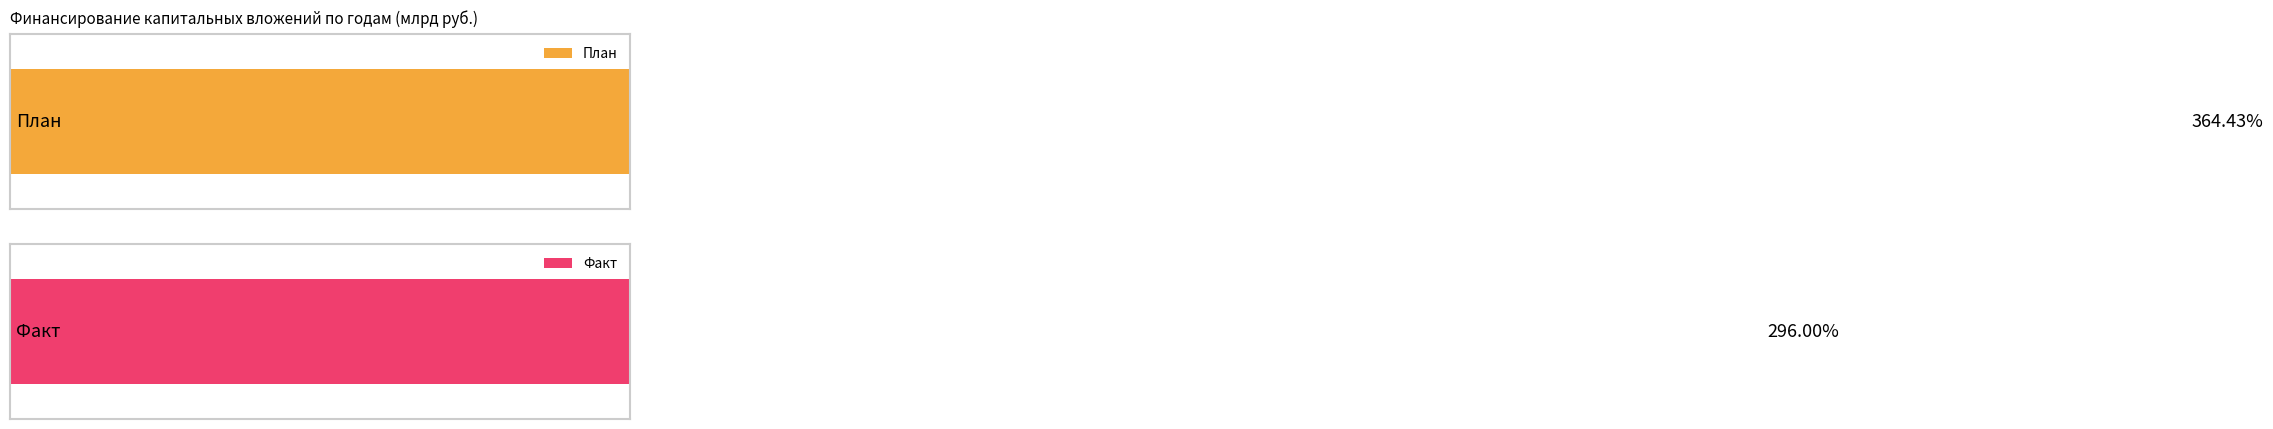

Is the value of Факт at 2019 greater than the value of План at 2016?

No